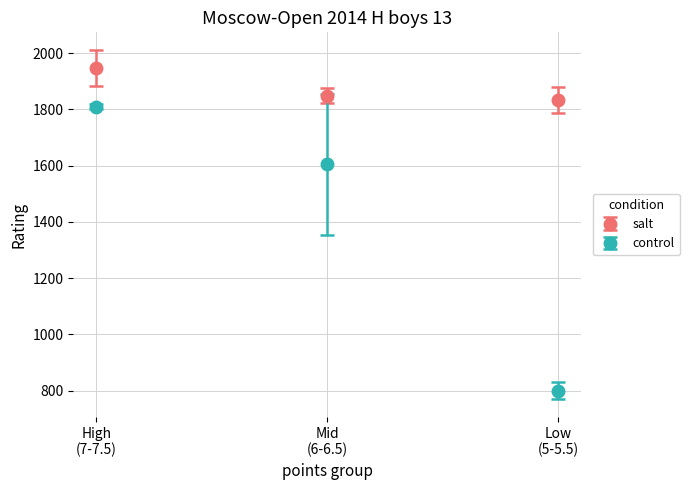

Which series has the largest range (max minus min)?

control